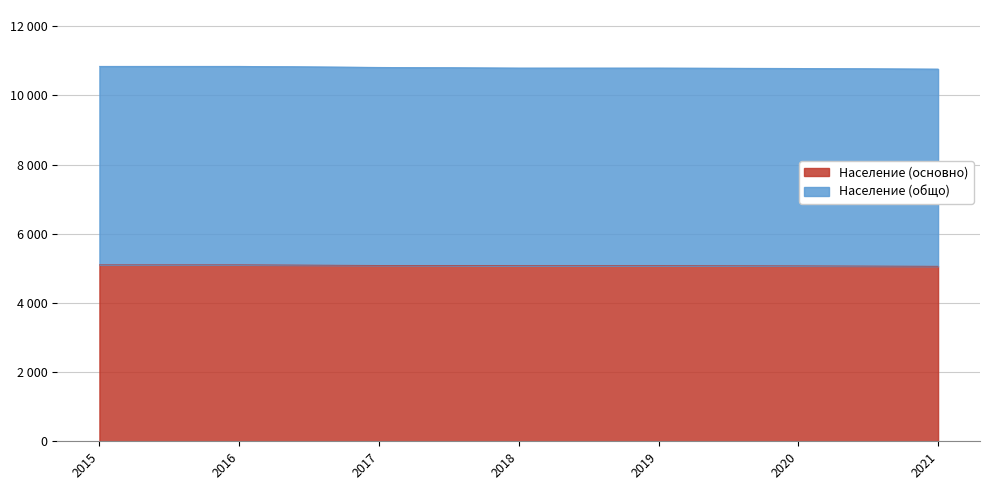

What is the sum of the Население (основно) values at 2021 and 2016?

10160